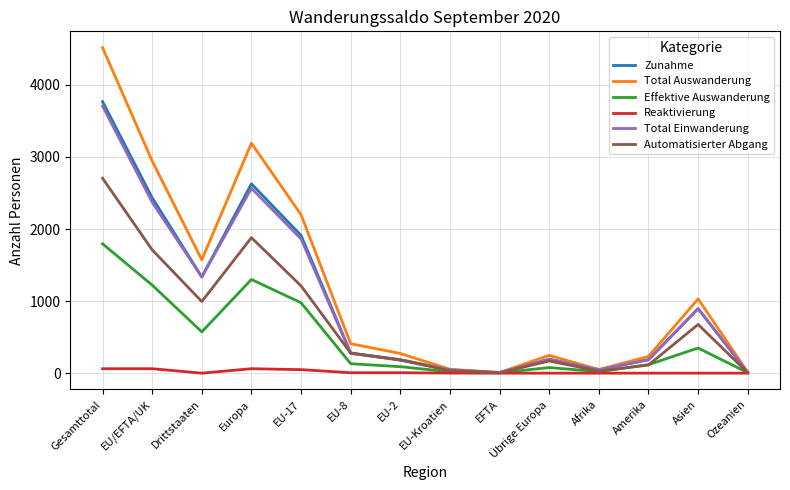

What value does the Total Auswanderung series have at Asien?

1030